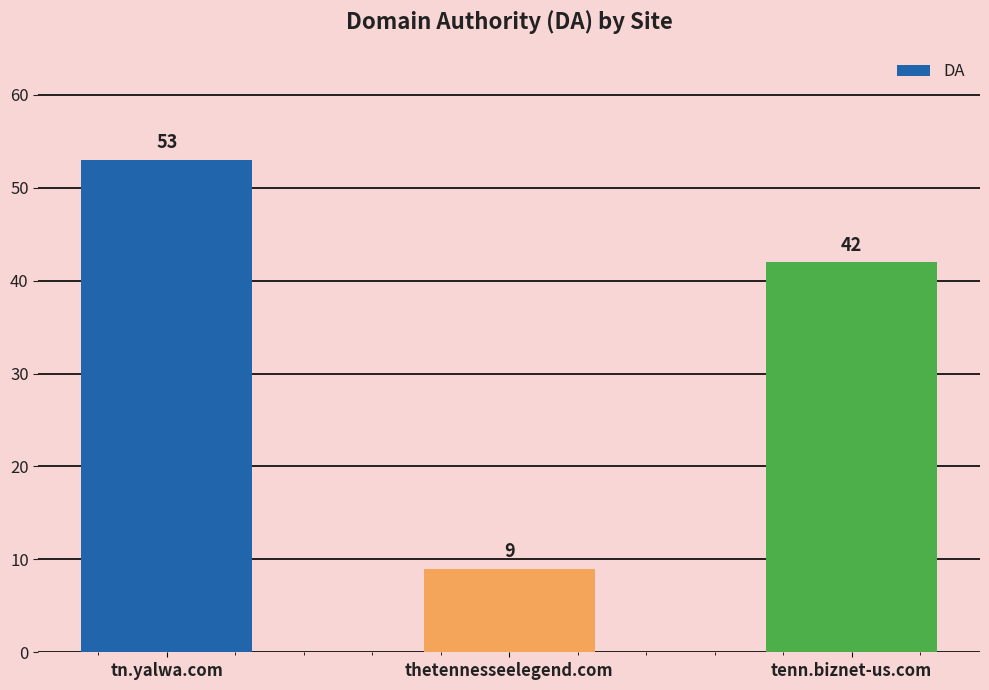

What is the change in value from thetennesseelegend.com to tenn.biznet-us.com?

+33